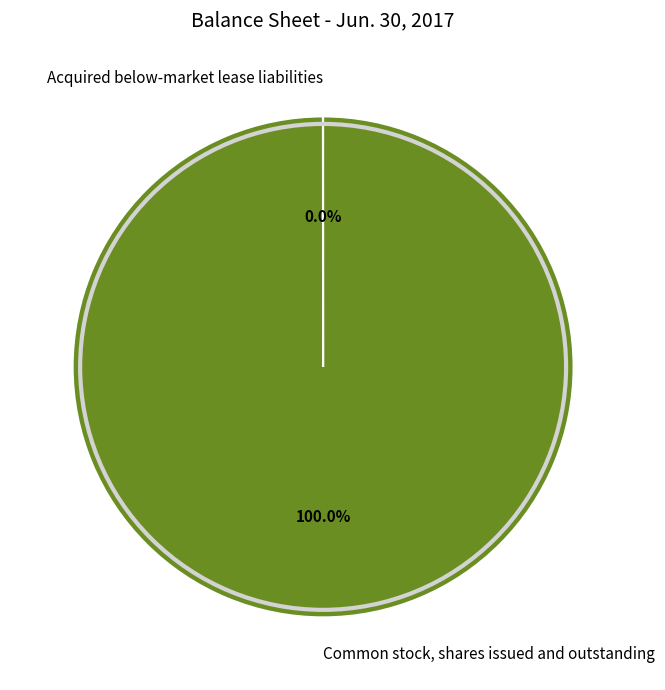

To the nearest percent, what is the average slice percentage?

50%